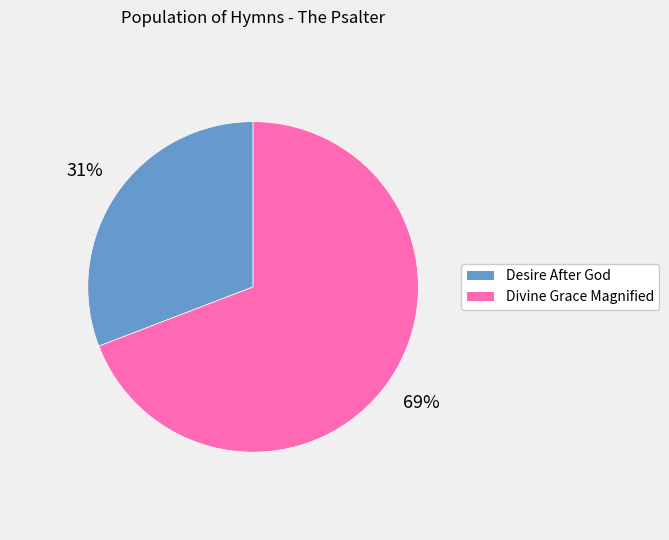

Combined, do Divine Grace Magnified and Desire After God account for over 50%?

Yes